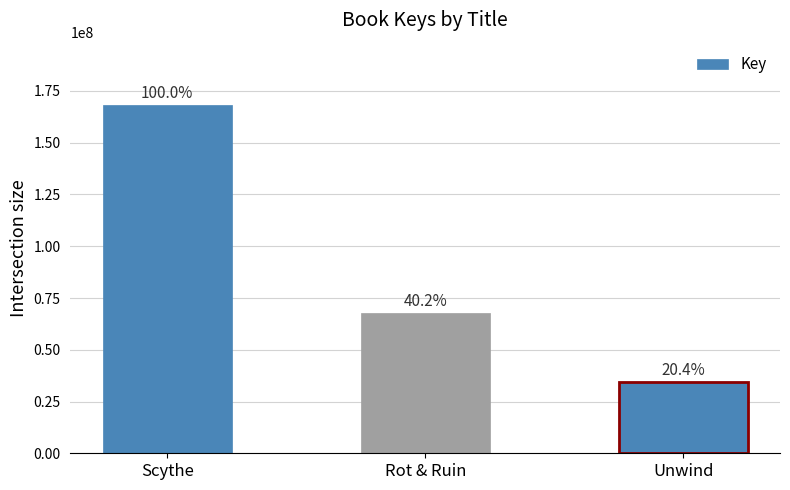

What is the greatest value displayed?

168081974